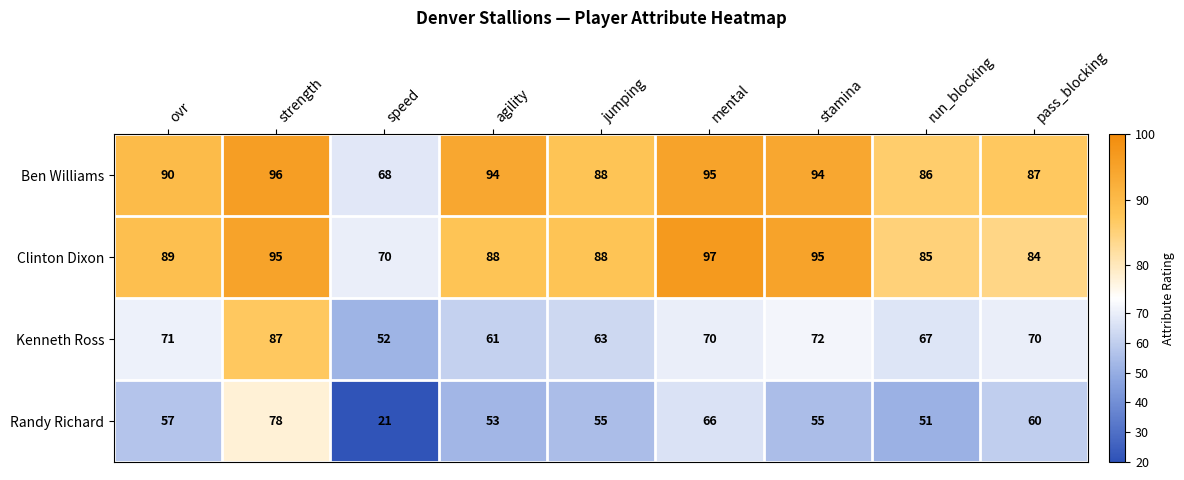

Count the number of data series in this chart.

4